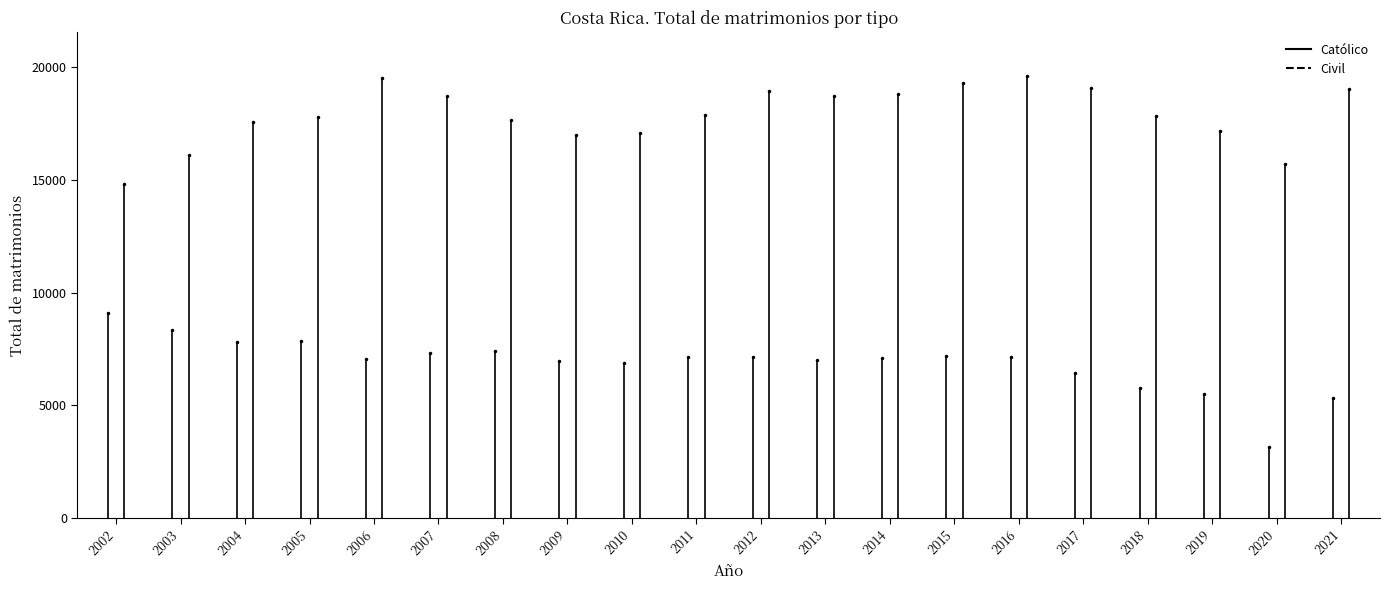

True or false: Civil has more than 0 points higher than both neighbors.

True